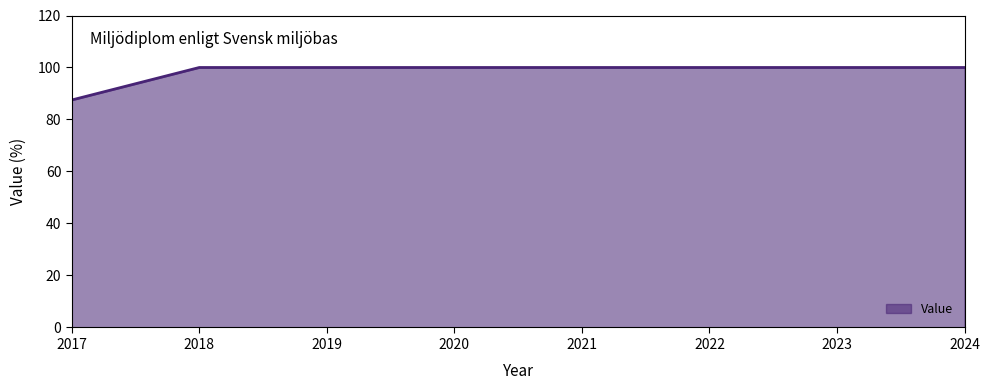

Is it true that the value at 2021 is 143.0?

False